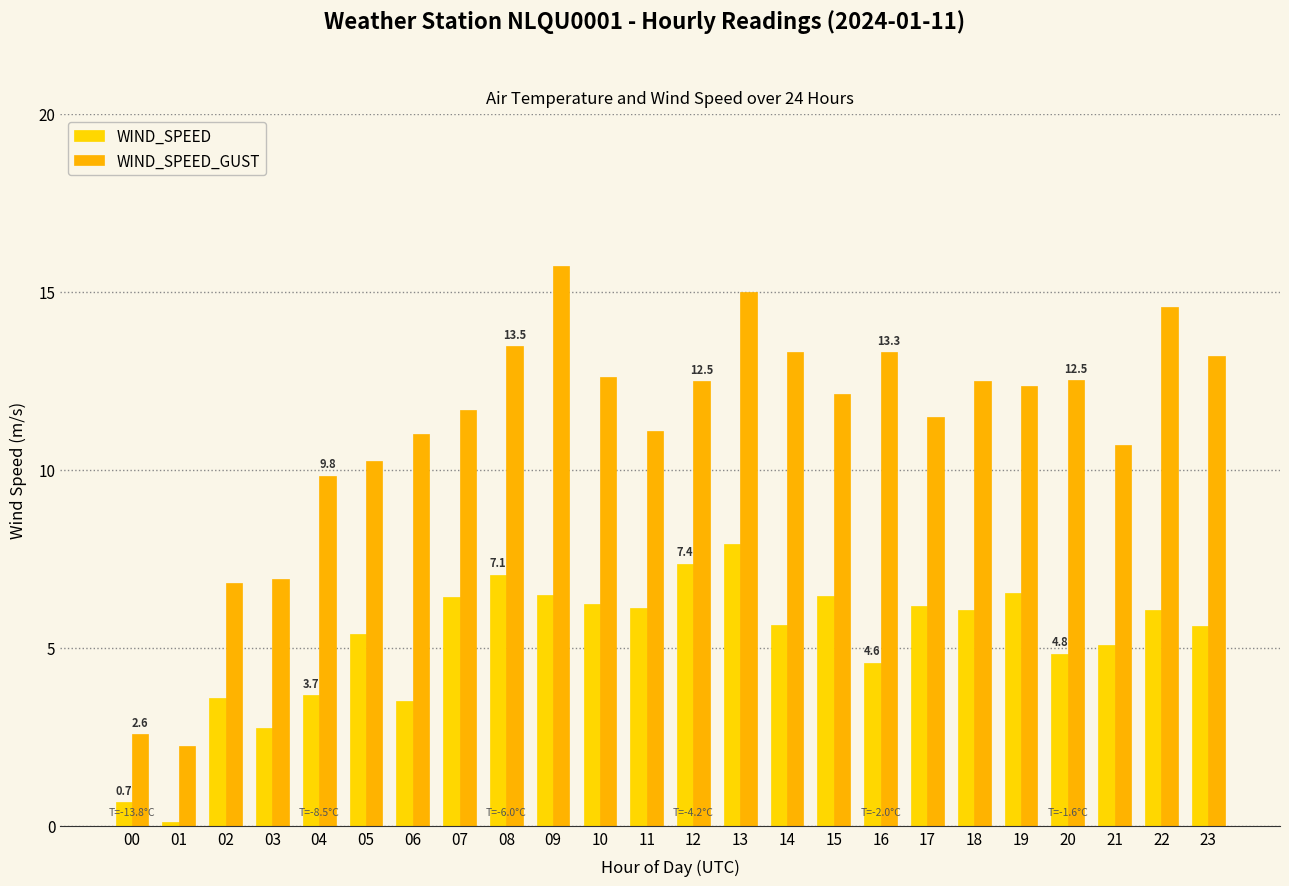

At which category is the sum across all series the highest?

13